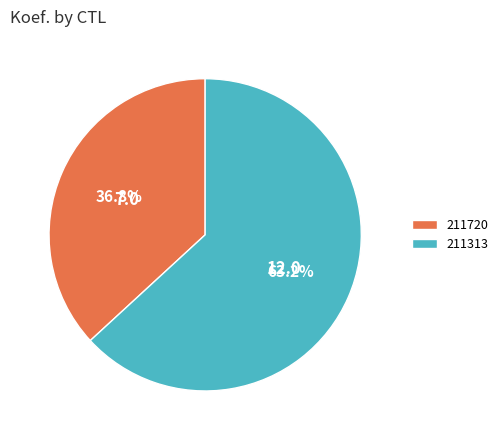

What percentage is the 211313 slice, to the nearest percent?

63%